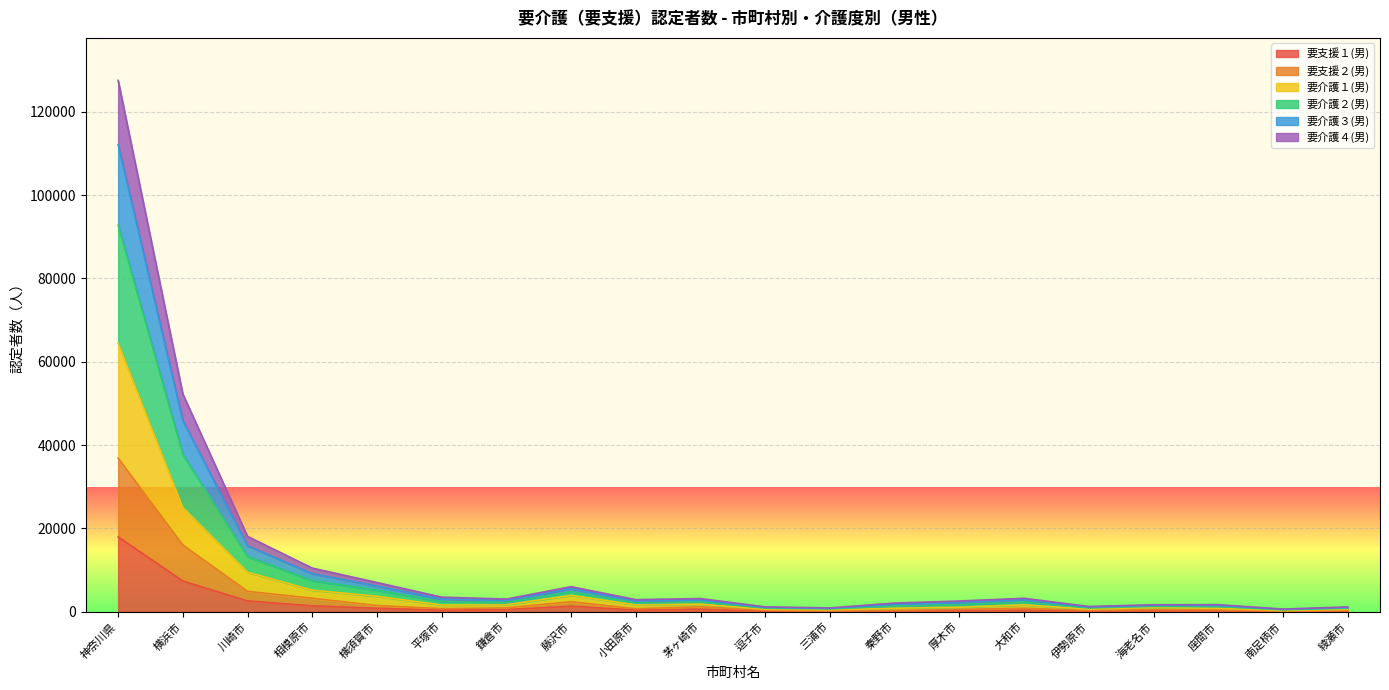

At which category is the sum across all series the highest?

神奈川県